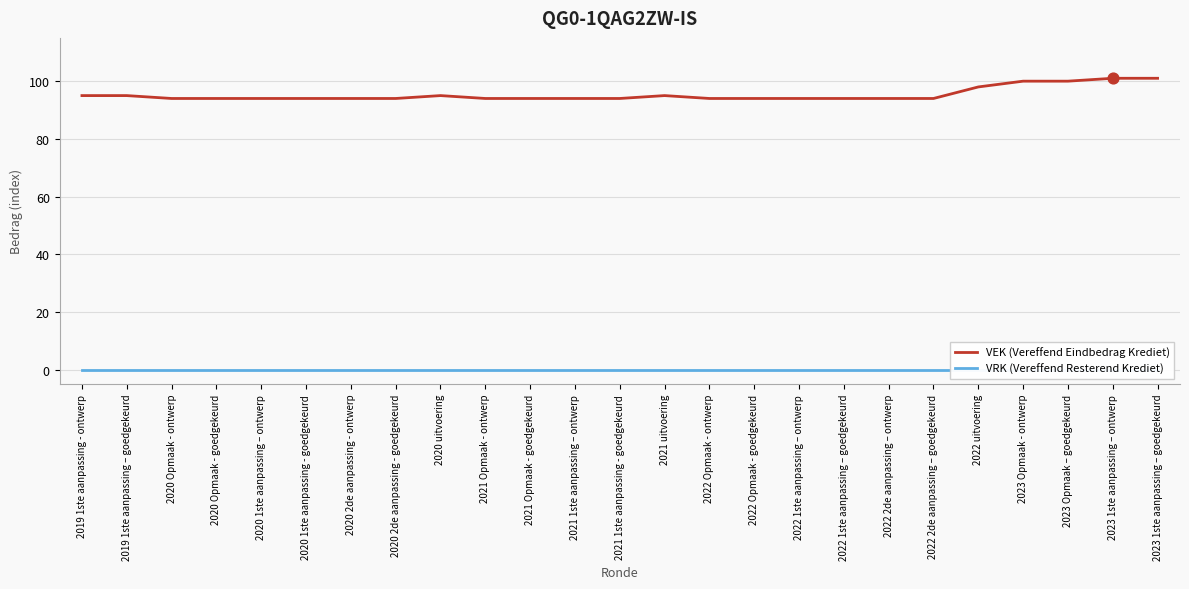

Which series reaches the maximum Y coordinate?

VEK (Vereffend Eindbedrag Krediet)